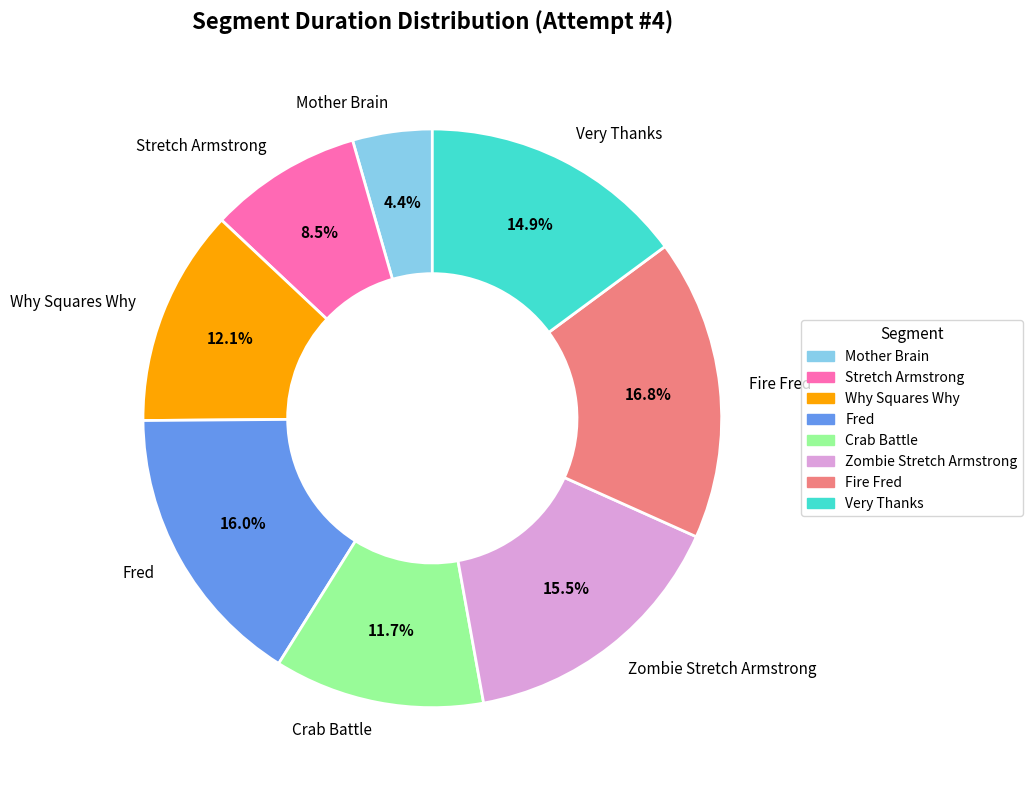

What percentage is the Fire Fred slice, to the nearest percent?

17%